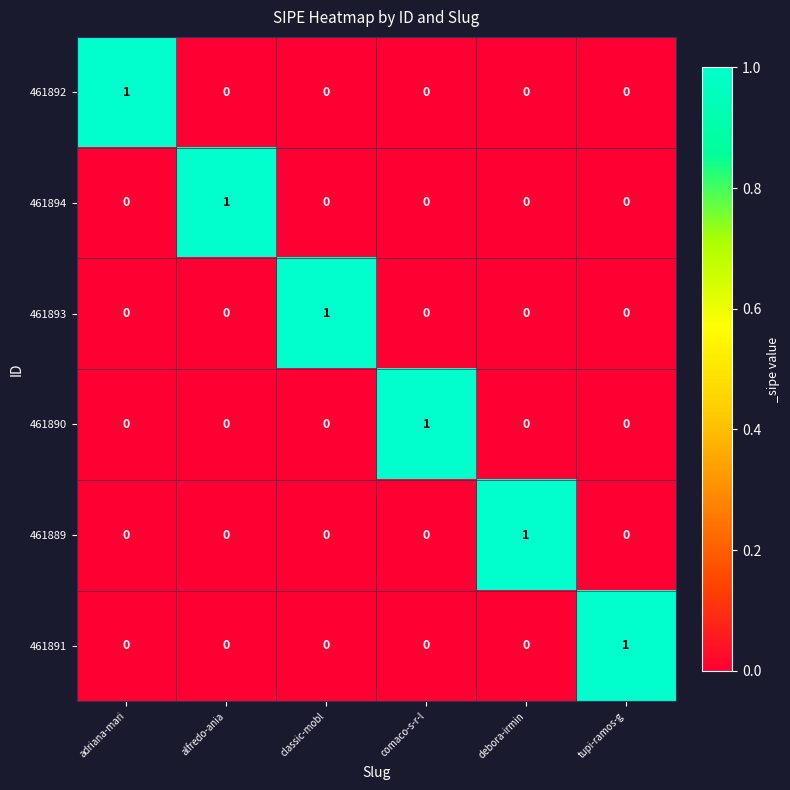

How many 461894 values are between 0 and 1?

6